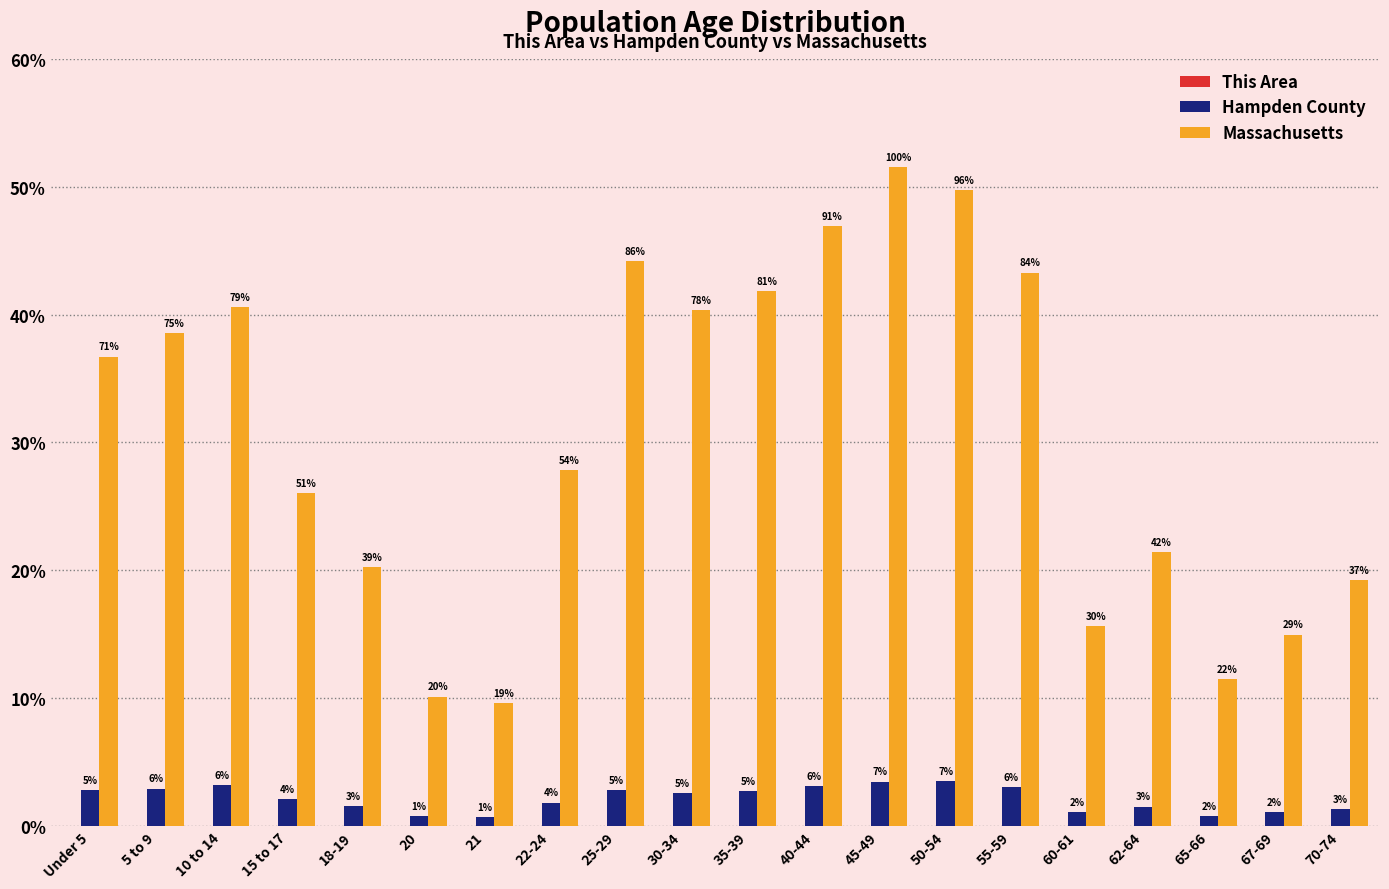

Reading right to left, what are all the values shown in this chart?

This Area: 70-74=92	67-69=56	65-66=55	62-64=89	60-61=66	55-59=242	50-54=252	45-49=234	40-44=274	35-39=283	30-34=326	25-29=322	22-24=157	21=63	20=43	18-19=98	15 to 17=184	10 to 14=301	5 to 9=344	Under 5=355
Hampden County: 70-74=13406	67-69=10614	65-66=8002	62-64=15214	60-61=10831	55-59=30746	50-54=34837	45-49=34758	40-44=31204	35-39=27215	30-34=25986	25-29=28165	22-24=18306	21=7178	20=7701	18-19=15719	15 to 17=21195	10 to 14=31713	5 to 9=29235	Under 5=27742
Massachusetts: 70-74=192001	67-69=149701	65-66=114758	62-64=213953	60-61=156594	55-59=432822	50-54=497001	45-49=515434	40-44=468954	35-39=418195	30-34=403616	25-29=441525	22-24=278048	21=96372	20=101248	18-19=202220	15 to 17=260536	10 to 14=405613	5 to 9=385687	Under 5=367087